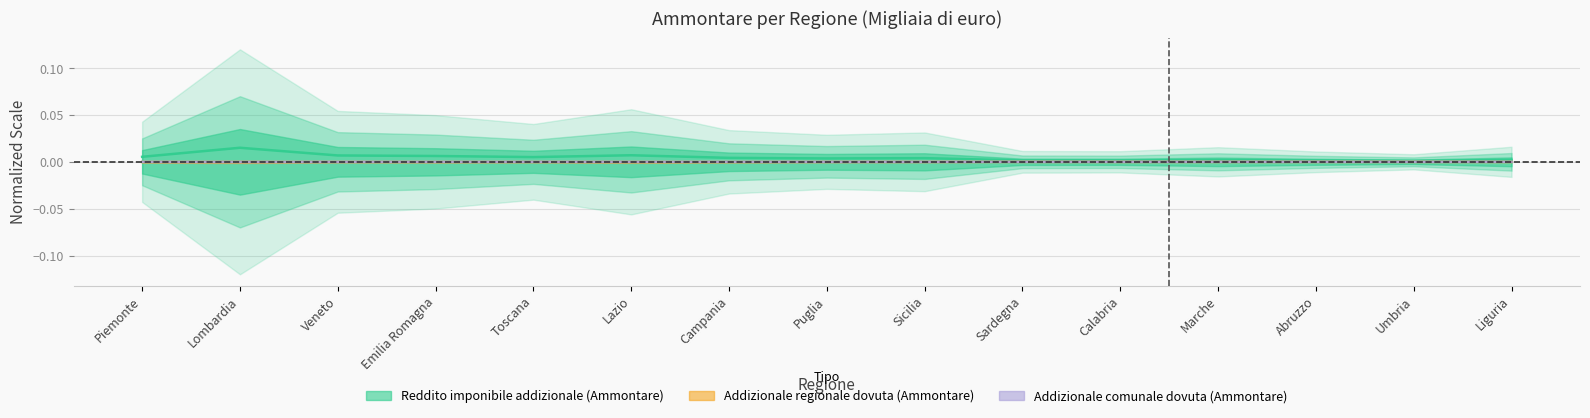

At how many categories does at least one series exceed 0?

15